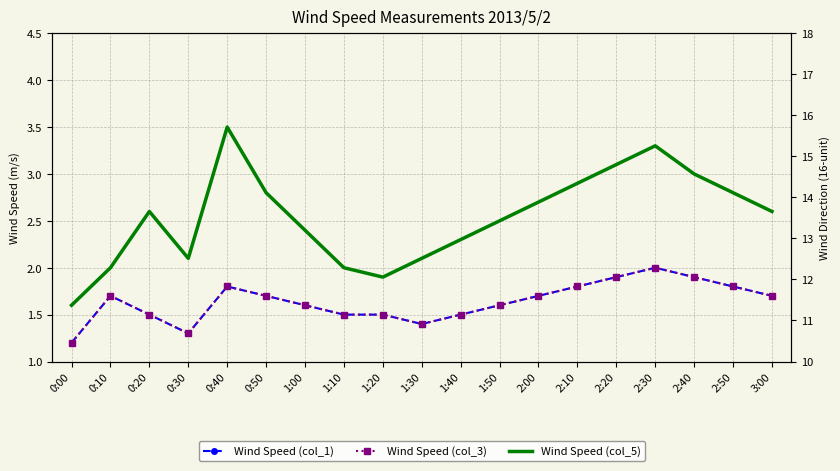

What is the spread (max minus min) of values at 2:10?

1.1